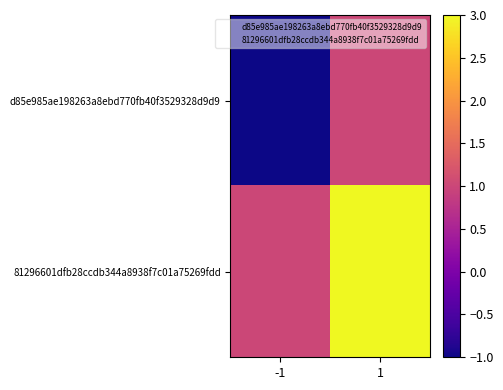

Reading left to right, list all the values displayed in this chart.

d85e985ae198263a8ebd770fb40f3529328d9d9: -1=-1	1=1
81296601dfb28ccdb344a8938f7c01a75269fdd: -1=1	1=3